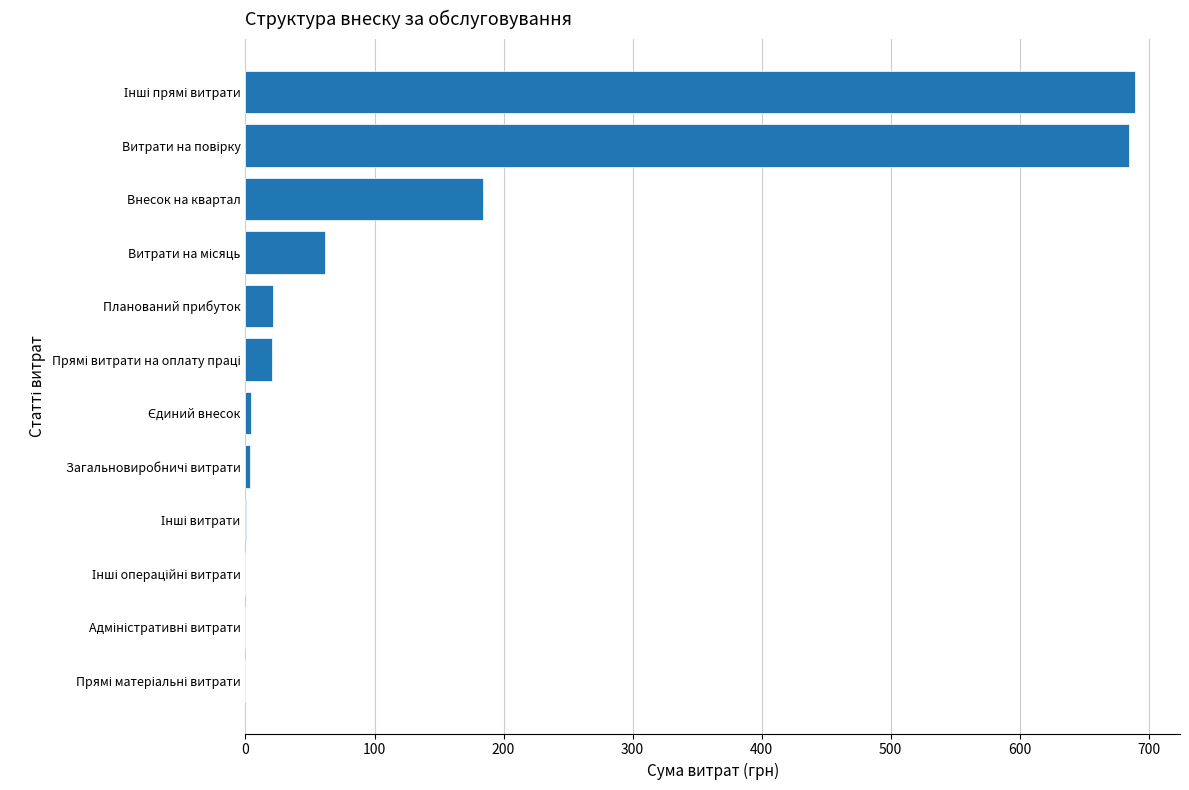

What is the sum of all values?

1670.6